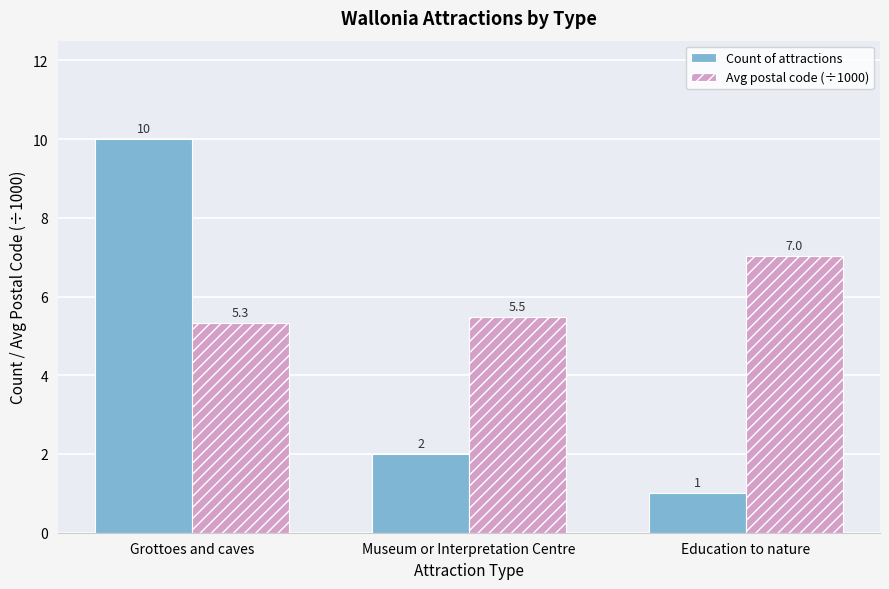

What is the difference between the Avg postal code (÷1000) values at Grottoes and caves and Education to nature?

1.7